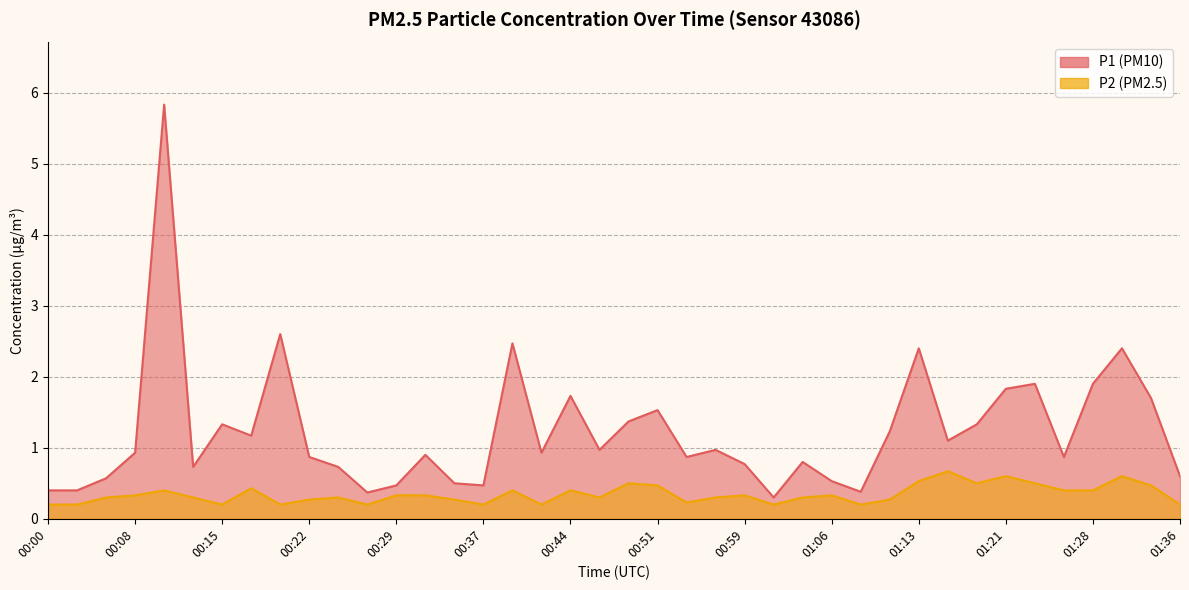

Between 01:06 and 01:28, which is larger?

01:28